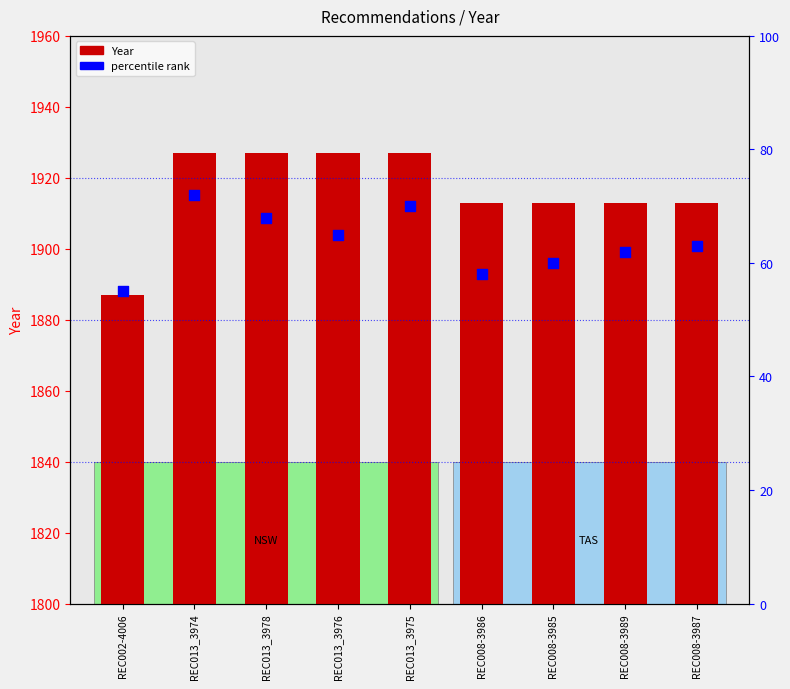

At how many categories does at least one series exceed 1436?

9